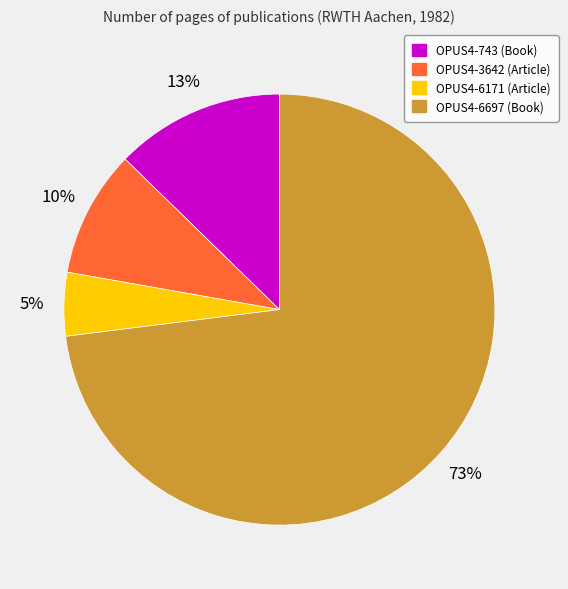

Rank the categories by value from lowest to highest.

OPUS4-6171 (Article), OPUS4-3642 (Article), OPUS4-743 (Book), OPUS4-6697 (Book)